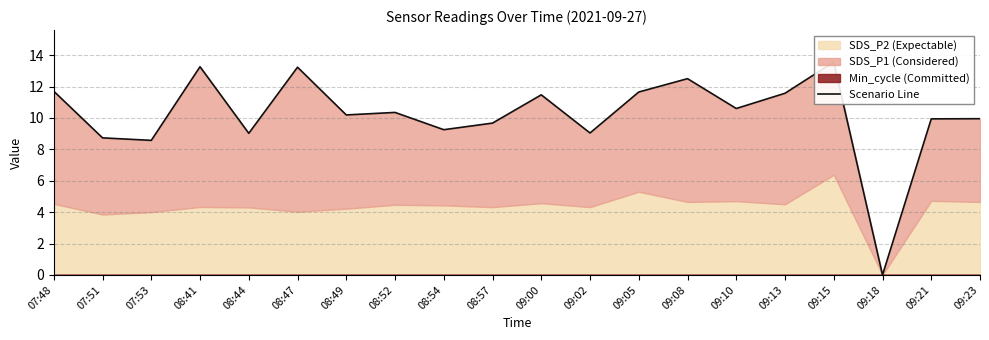

Reading left to right, list all the values displayed in this chart.

07:48=11.7	07:51=8.7	07:53=8.6	08:41=13.3	08:44=9.0	08:47=13.2	08:49=10.2	08:52=10.3	08:54=9.2	08:57=9.7	09:00=11.5	09:02=9.0	09:05=11.6	09:08=12.5	09:10=10.6	09:13=11.6	09:15=13.6	09:18=0.0	09:21=9.9	09:23=9.9